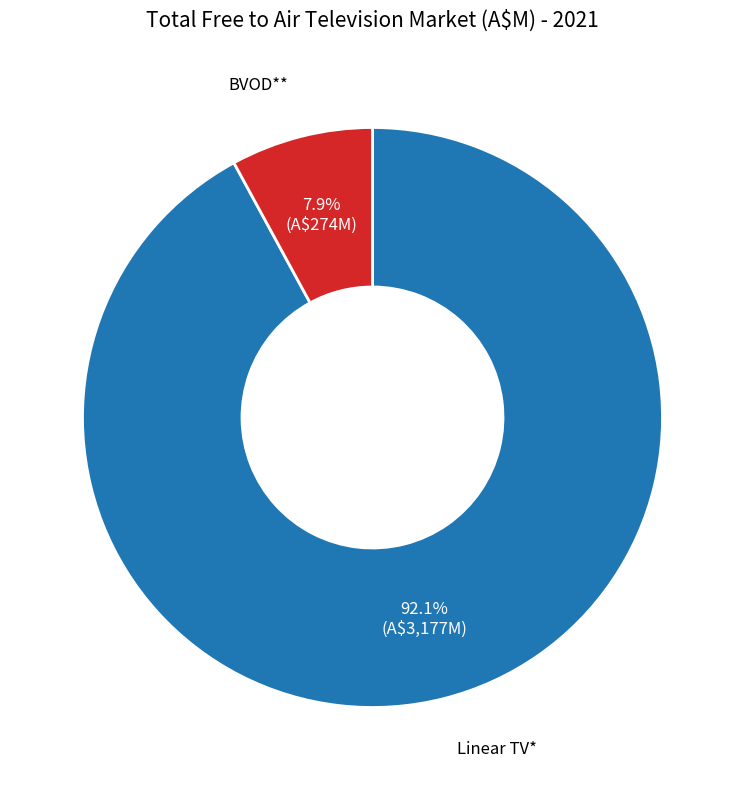

Which slice is the largest?

Linear TV*